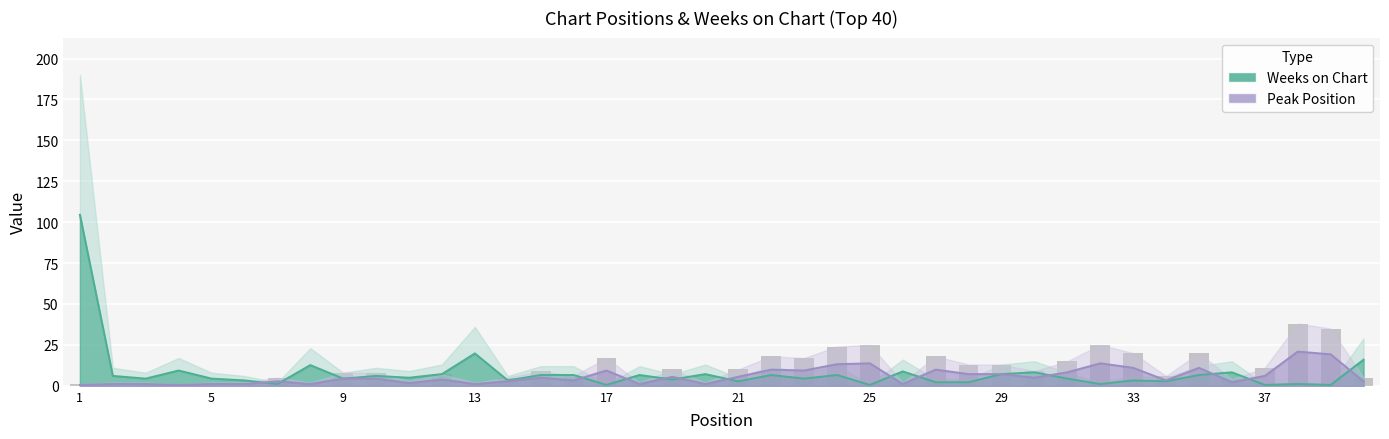

Is the value of Weeks on Chart at 25 greater than the value of Peak Position at 8?

No